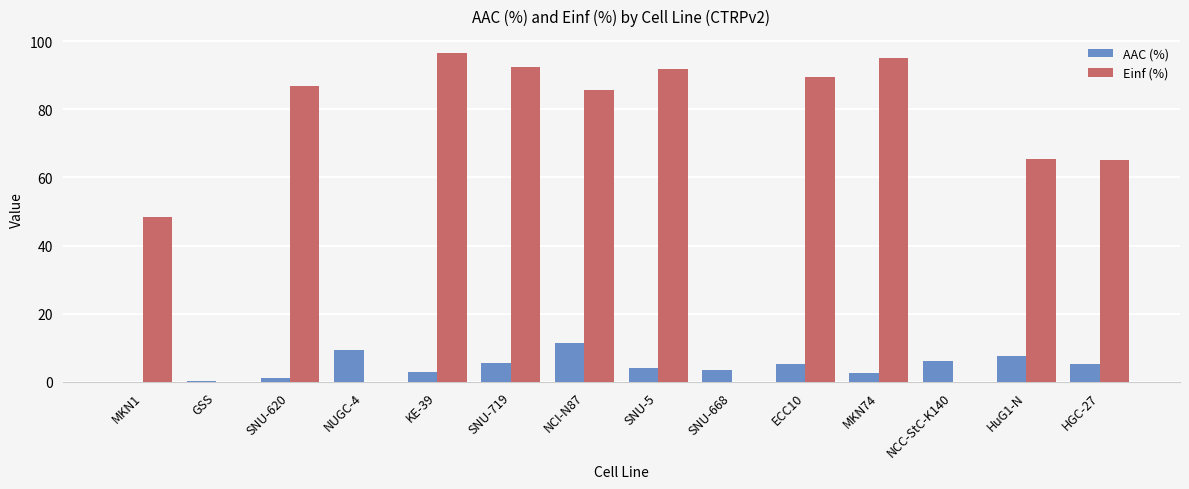

What is the sum of the AAC (%) values at HGC-27 and HuG1-N?

12.7